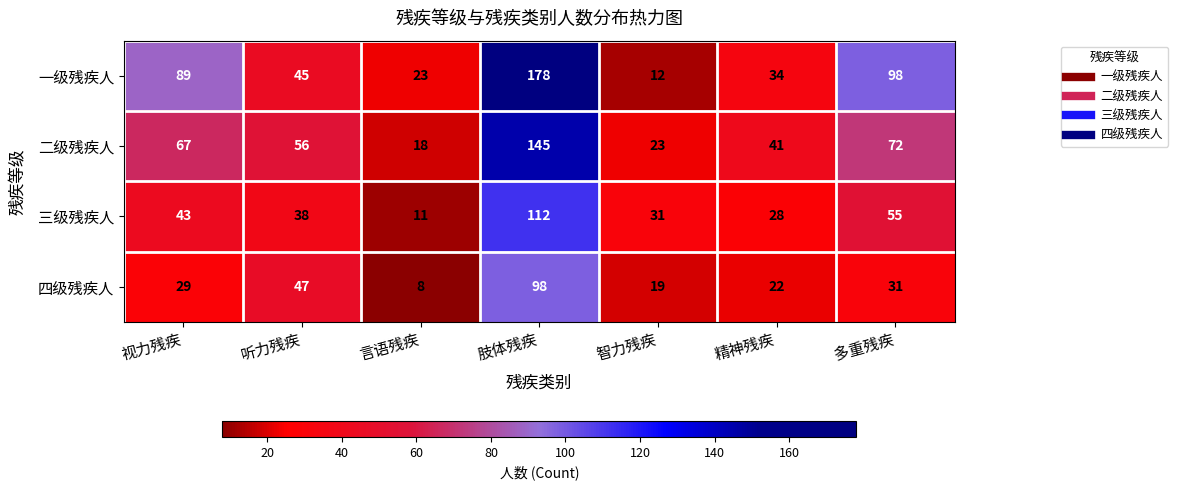

At which category is the sum across all series the highest?

肢体残疾